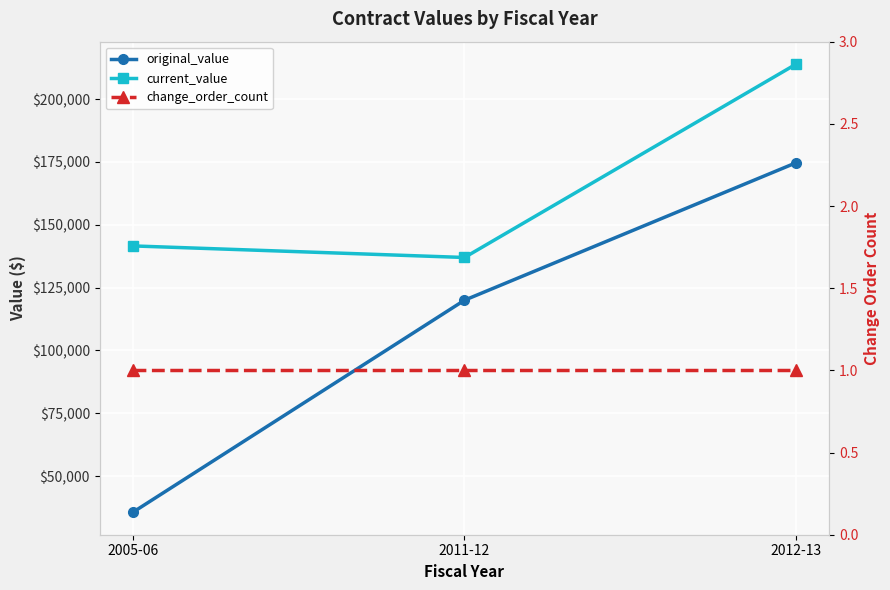

Is it true that current_value equals 137000.0 at 2011-12?

True